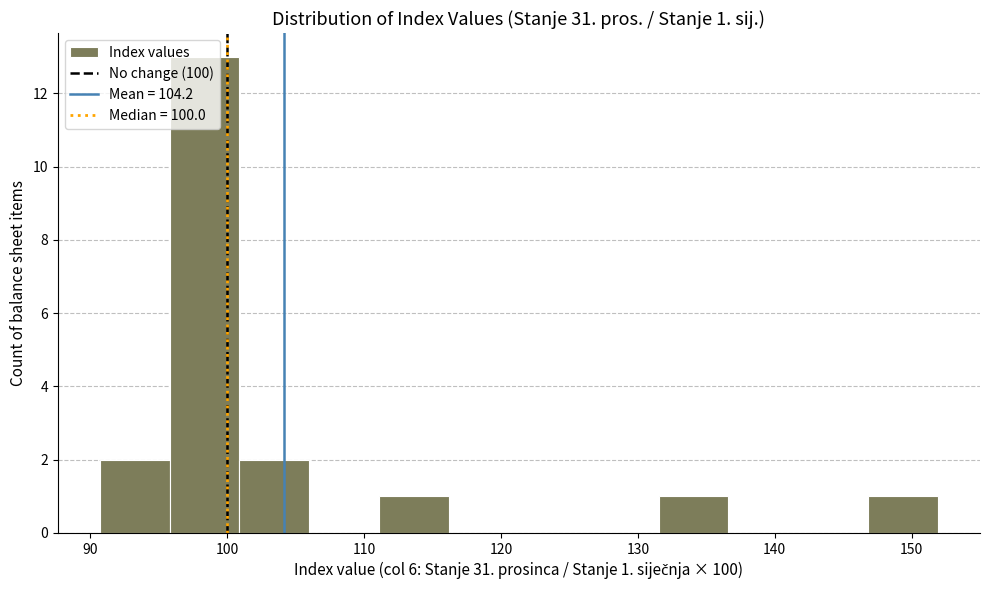

Over which range of the x-axis is the bar tallest?

96 to 101